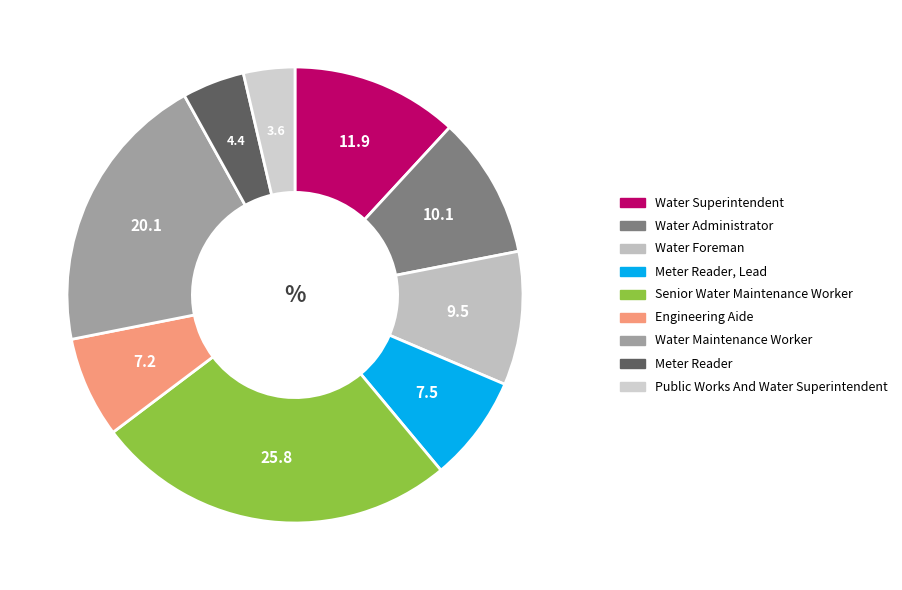

Combined, what portion of the pie is Water Foreman and Water Maintenance Worker?

29.5%